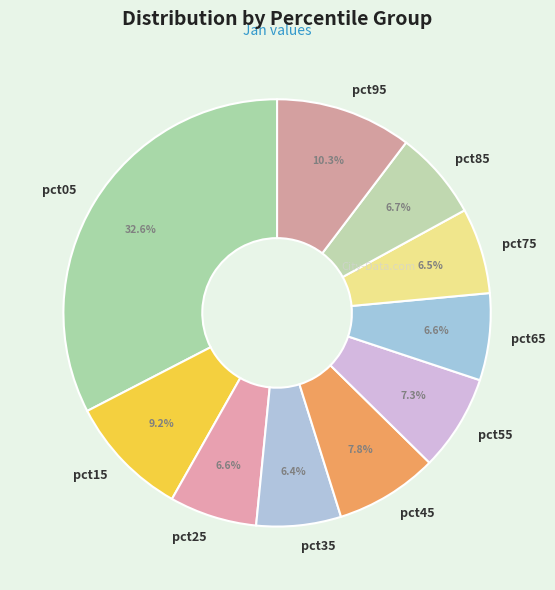

To the nearest percent, what is the difference between the pct05 and pct65 slice percentages?

26%